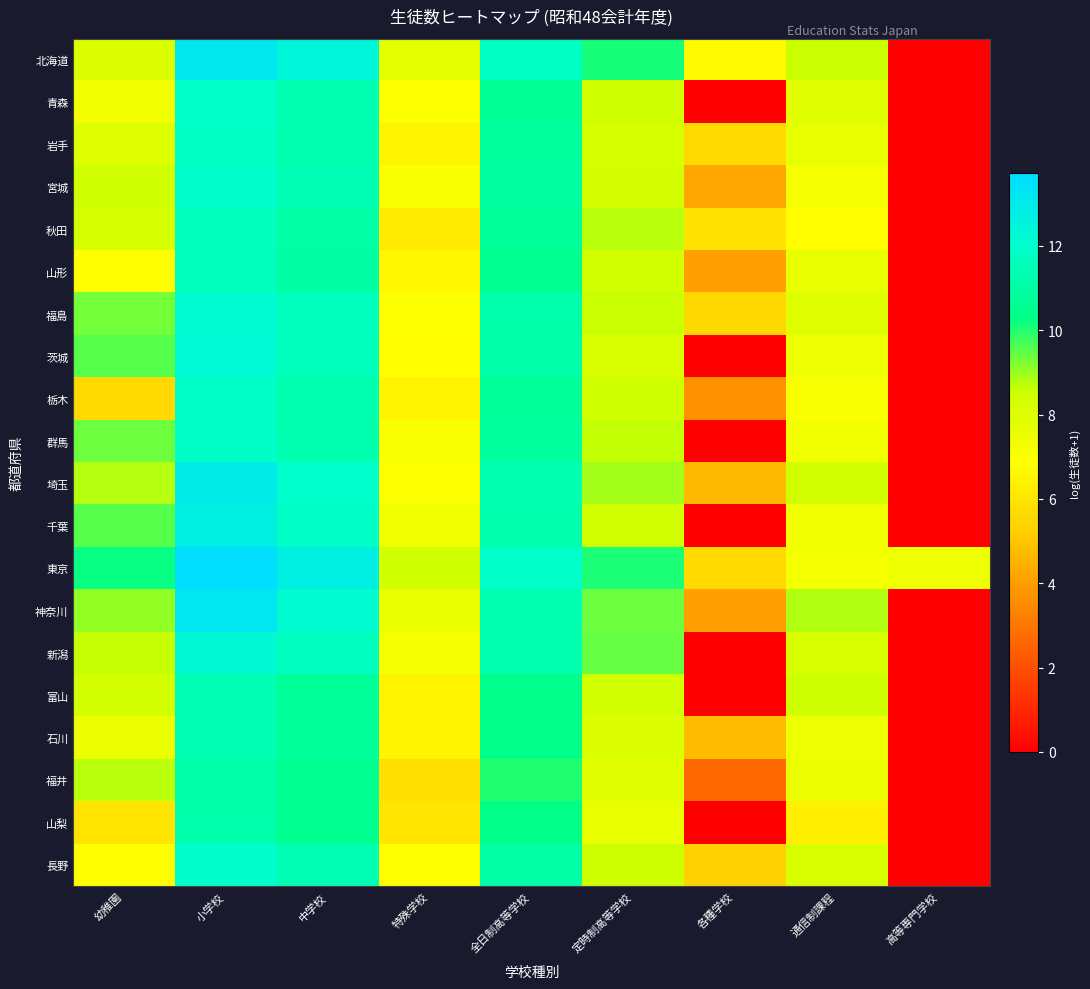

Which category has the lowest value across all series?

高等専門学校